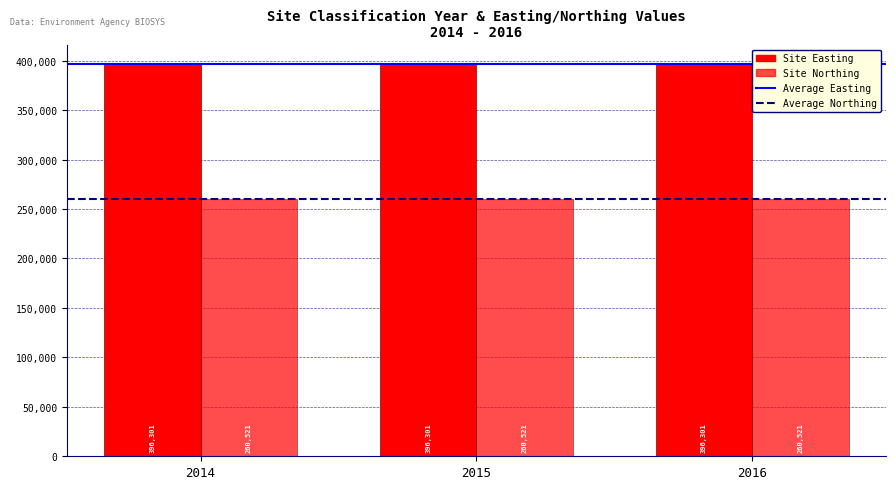

At how many categories does at least one series exceed 389507?

3